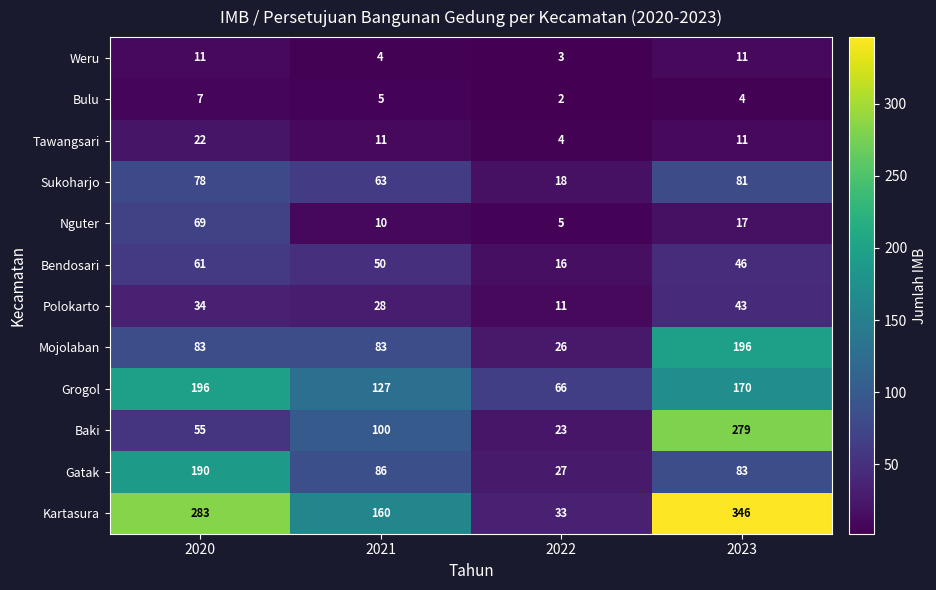

Which series changed the most between 2020 and 2021?

Kartasura